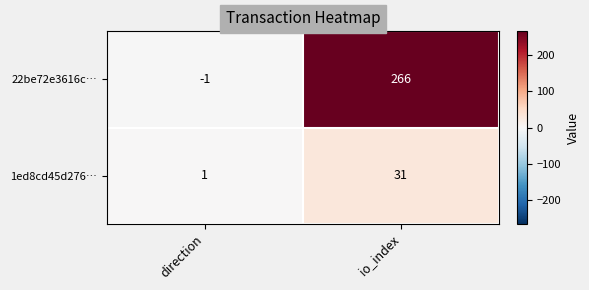

What is the sum of the 22be72e3616c… values at io_index and direction?

265